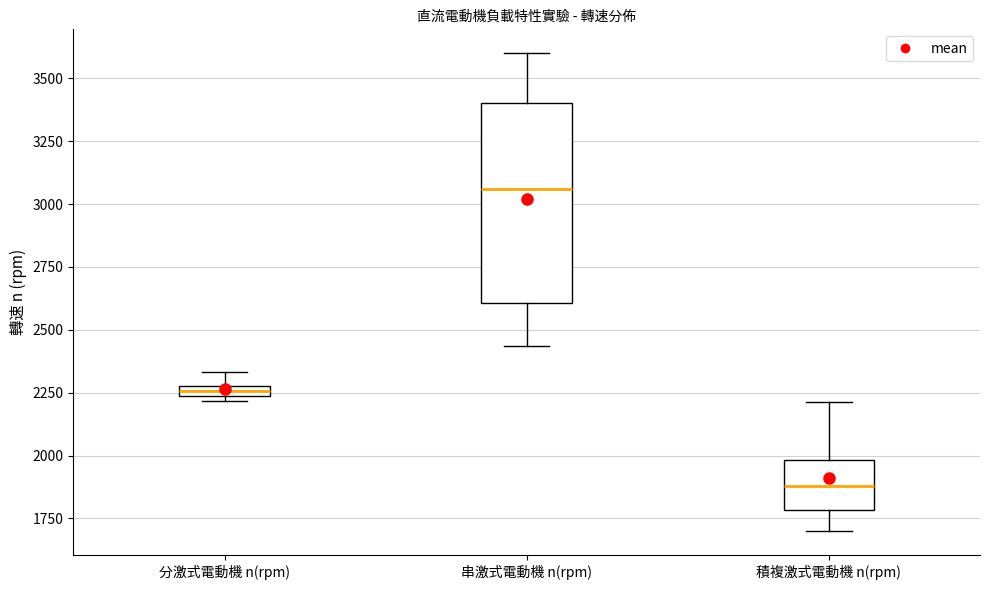

Which box has the highest median line?

串激式電動機 n(rpm)